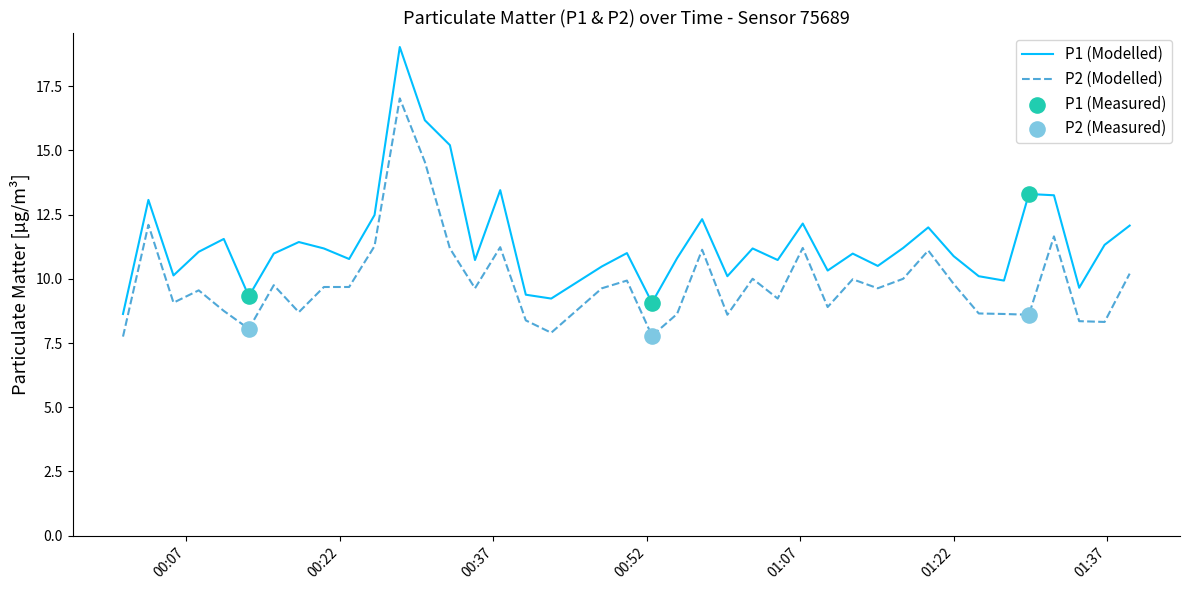

True or false: P1 (Modelled) and P2 (Modelled) intersect in this chart.

False